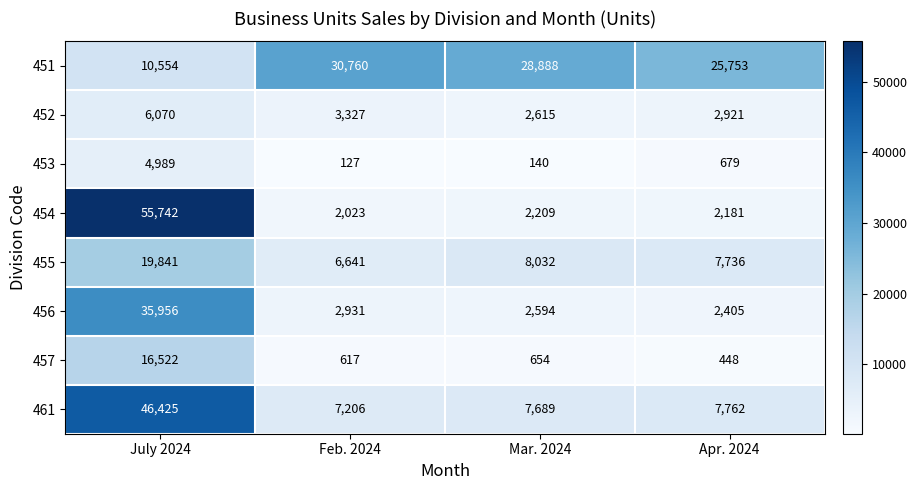

How many series are shown in this chart?

8